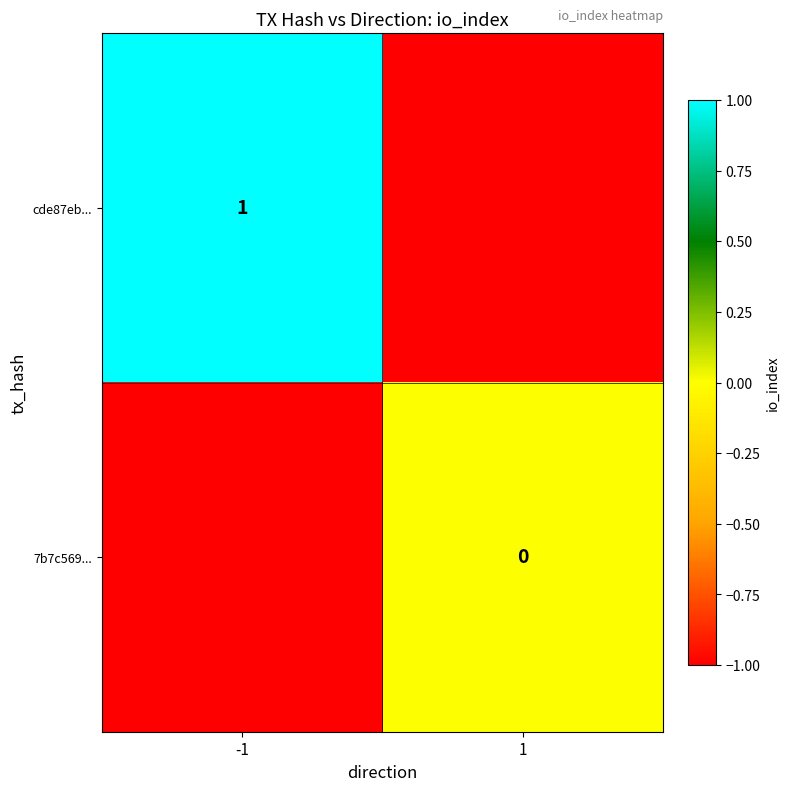

Is it true that cde87eb... equals 0 at -1?

False